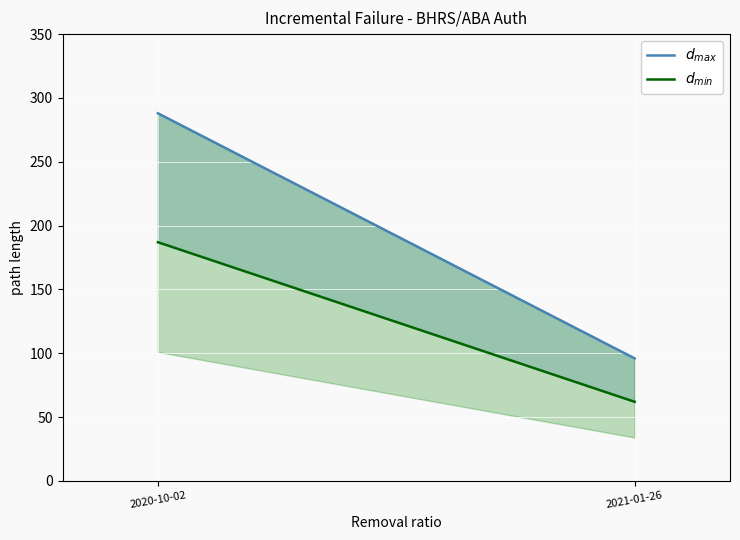

What is the sum of all $d_{max}$ values?

384